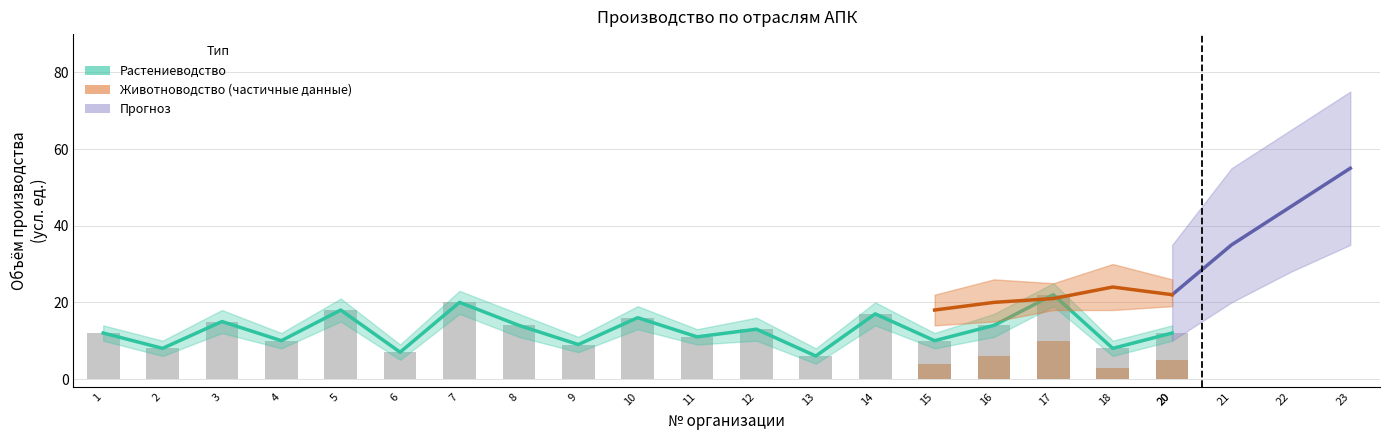

Are the bars horizontal?

No